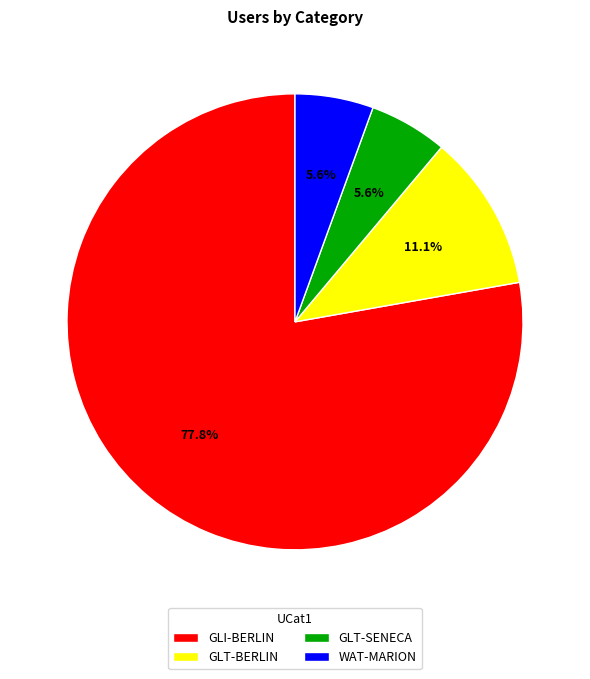

What percentage is the GLI-BERLIN slice, to the nearest percent?

78%